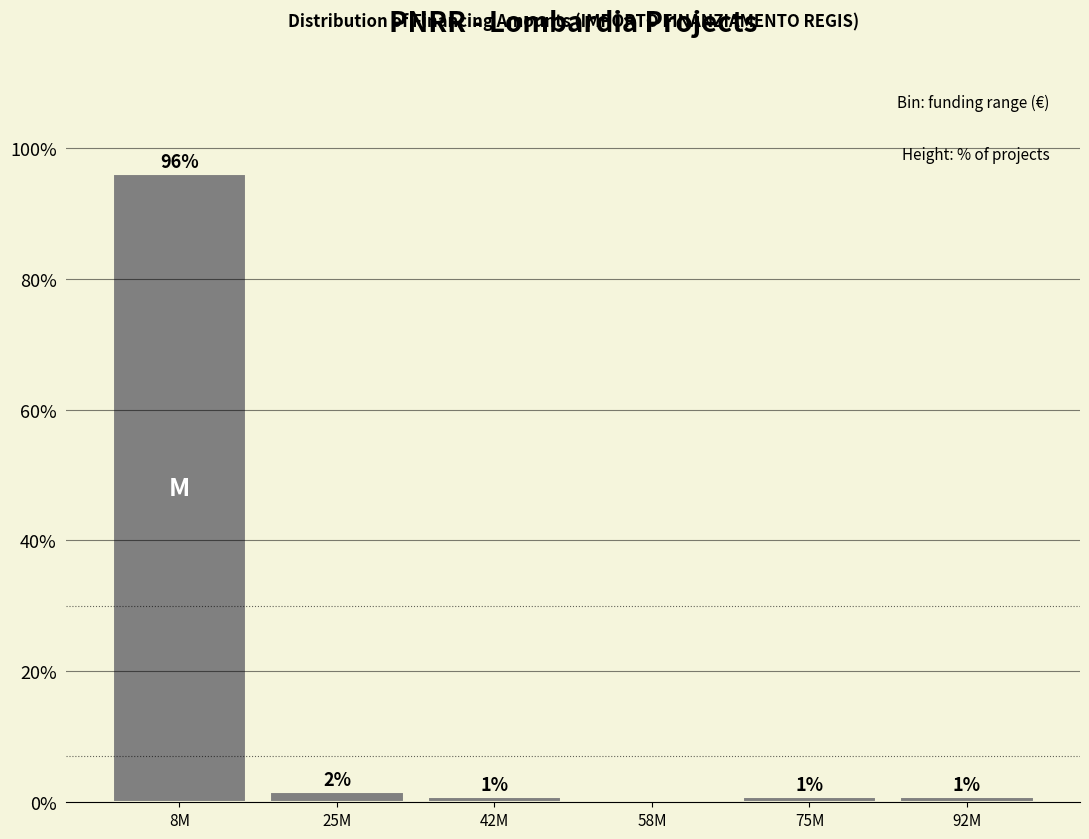

Are the bars horizontal?

No